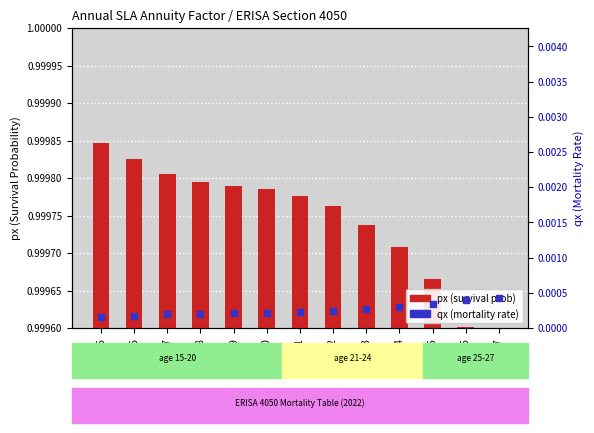

At which category is the sum across all series the highest?

15